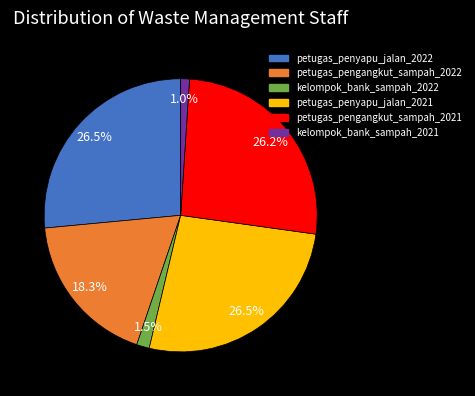

Which has a higher value, petugas_pengangkut_sampah_2021 or petugas_pengangkut_sampah_2022?

petugas_pengangkut_sampah_2021